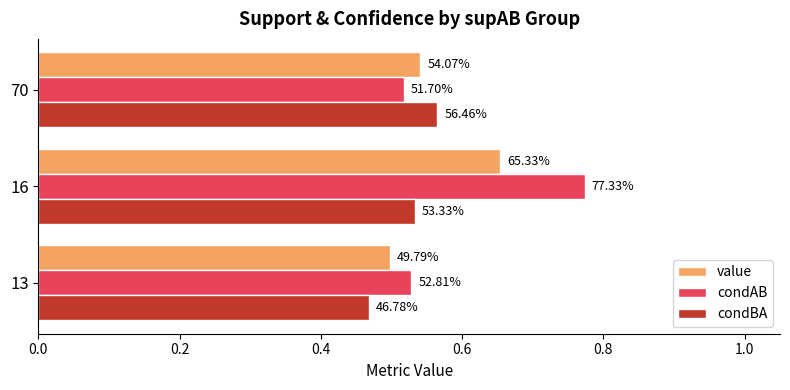

What is the smallest value displayed?

0.5